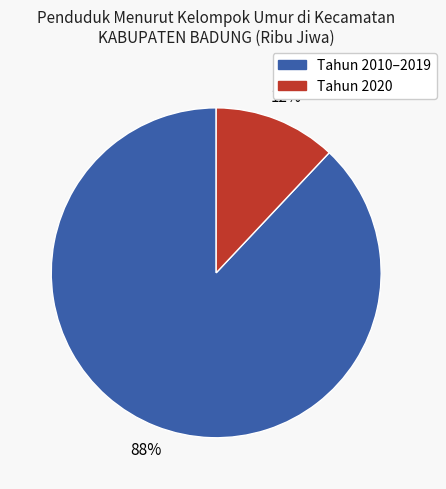

Does any single category account for the majority?

Yes